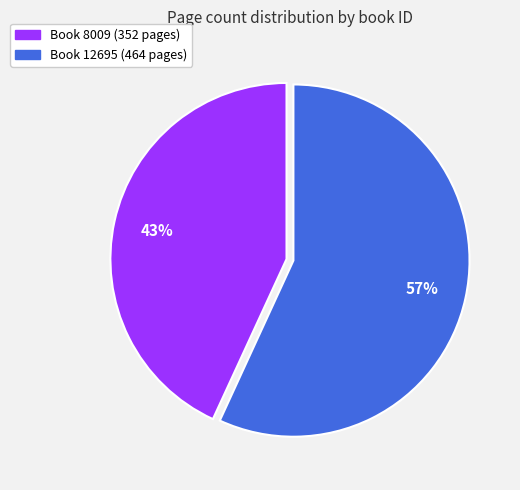

Which slice is the largest?

Book 12695 (464 pages)